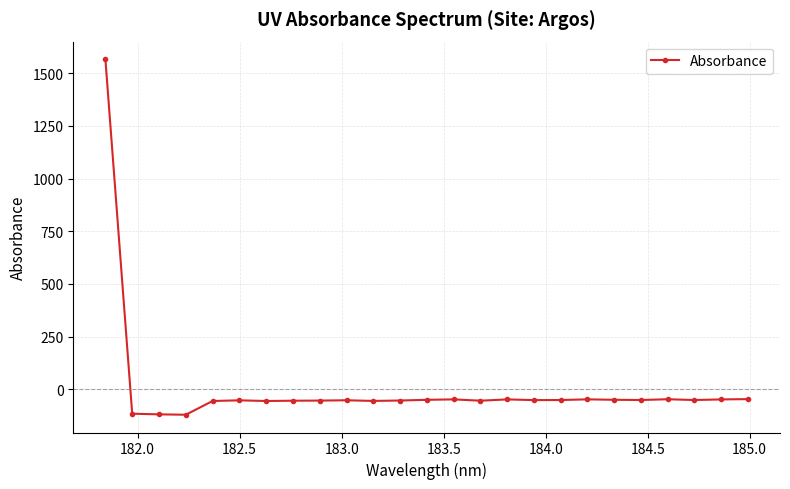

How many lines are shown in the chart?

1